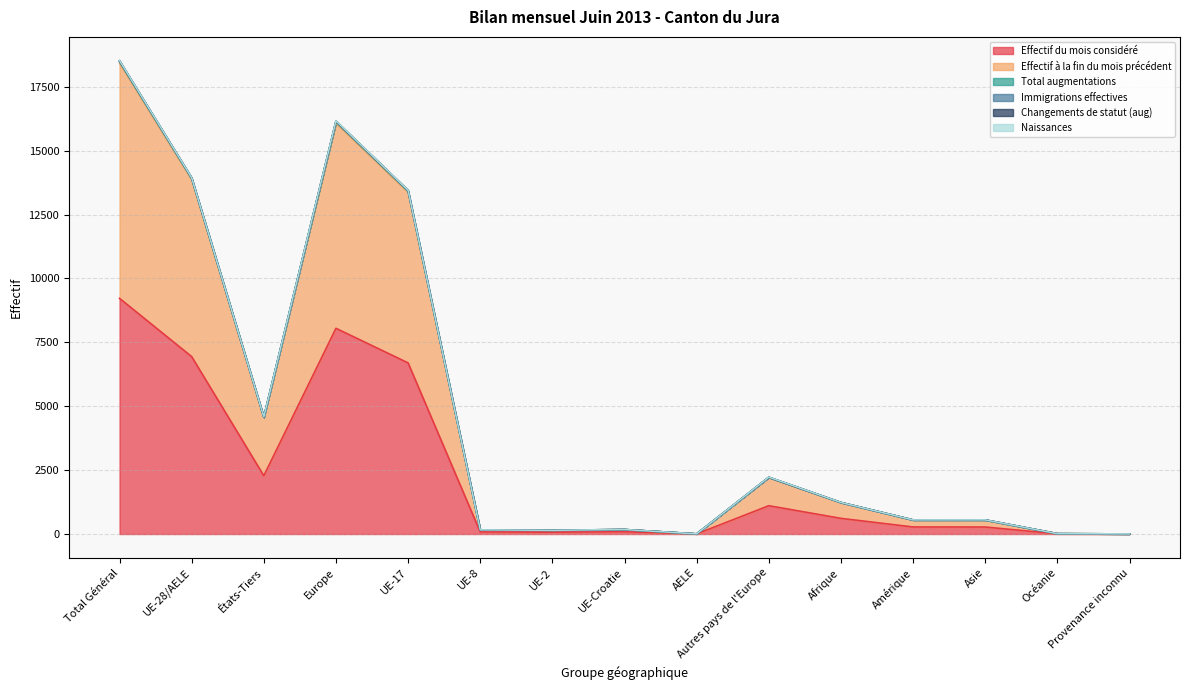

What is the difference between the Changements de statut (aug) values at AELE and Provenance inconnu?

2